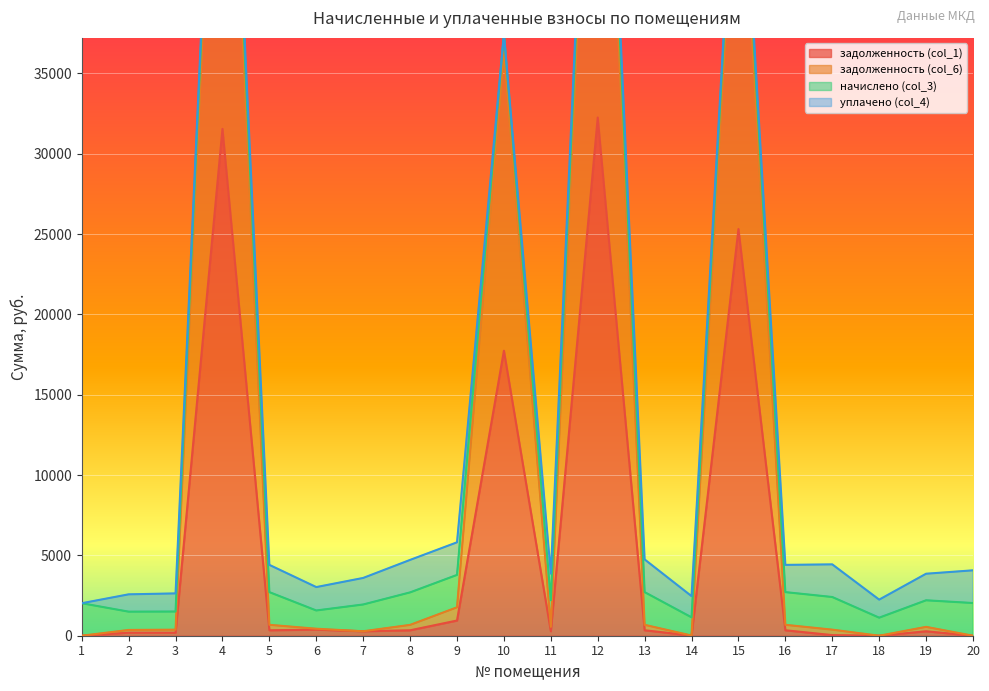

True or false: задолженность (col_1) has more than 1 points higher than both neighbors.

True